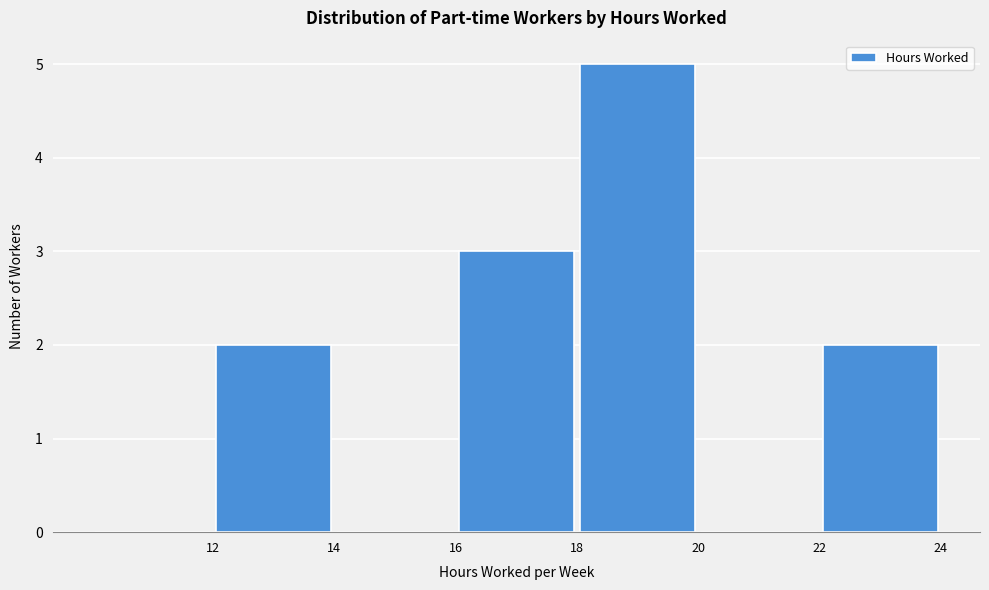

Reading left to right, transcribe this chart: for each bar, give the range it covers on the x-axis and its height. The values are not printed on the chart, so give them approximately, as read against the axis.

10 to 12: 0
12 to 14: 2
14 to 16: 0
16 to 18: 3
18 to 20: 5
20 to 22: 0
22 to 24: 2